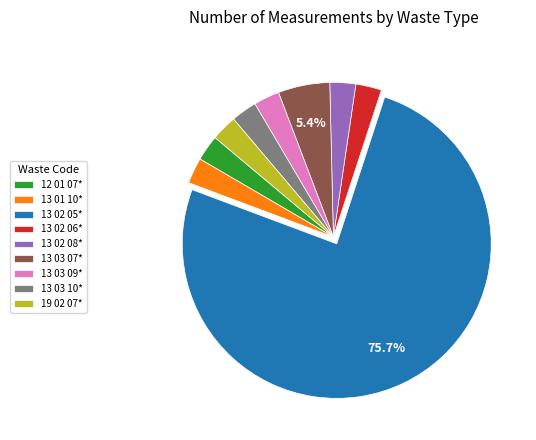

Does any single category account for the majority?

Yes